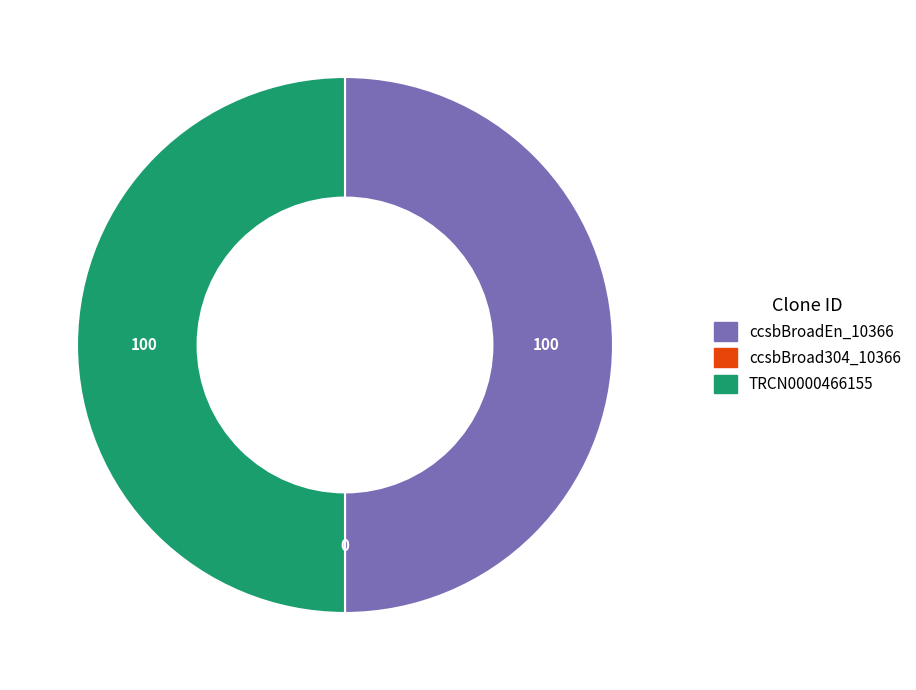

The ccsbBroadEn_10366 slice represents 36% of the pie. True or false?

False